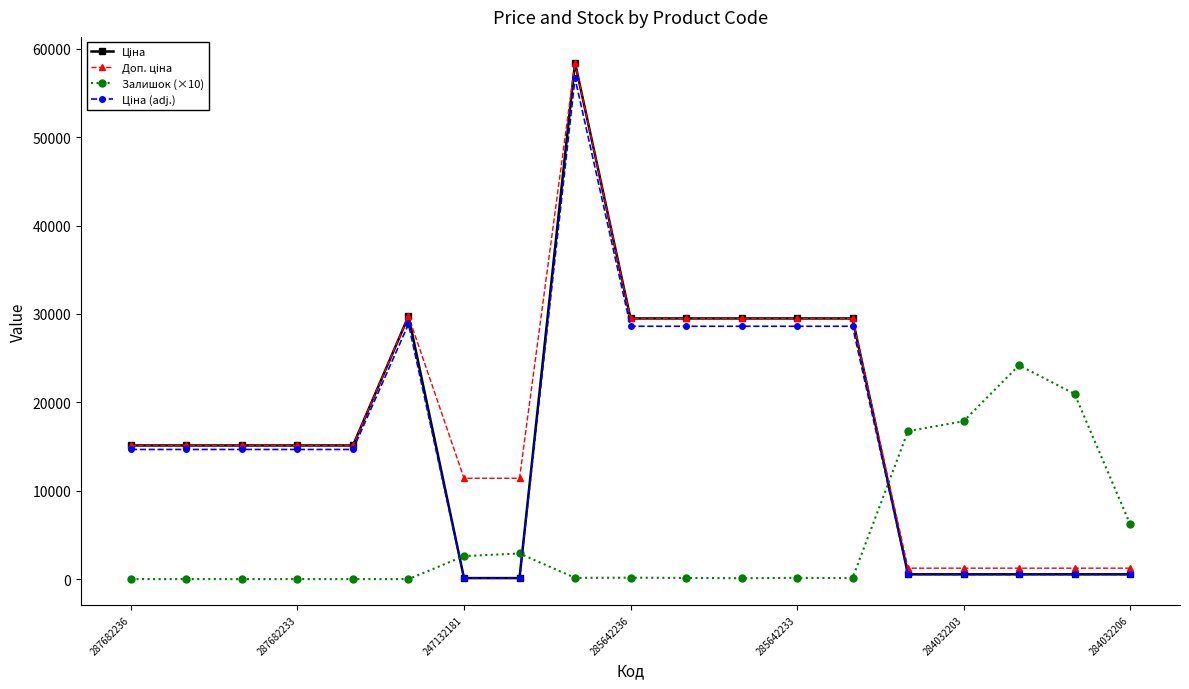

What is the maximum value shown in the chart?

58426.5